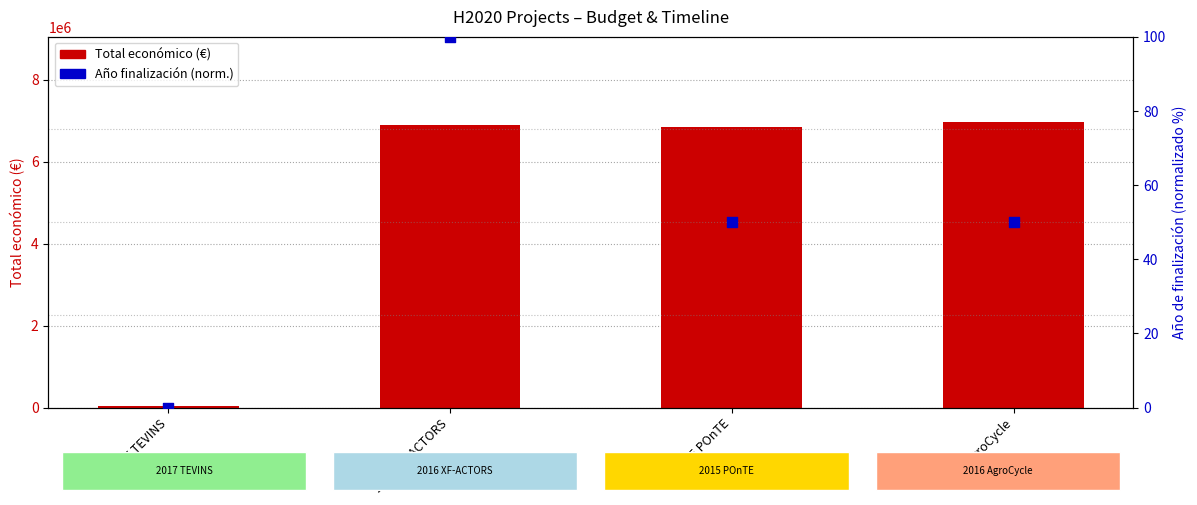

Which series has the largest total across all categories?

Total económico (€)